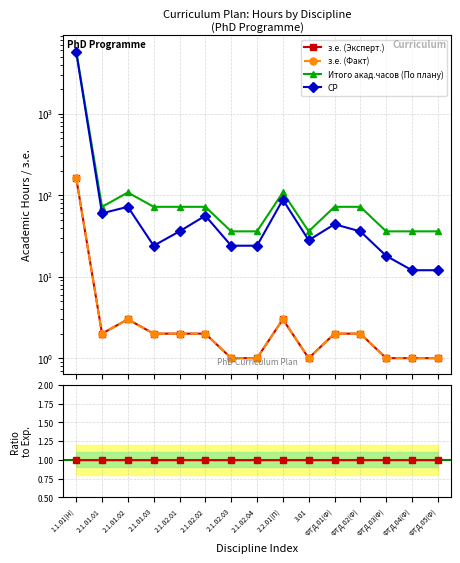

What is the label of the 6th point from the right?

3.01